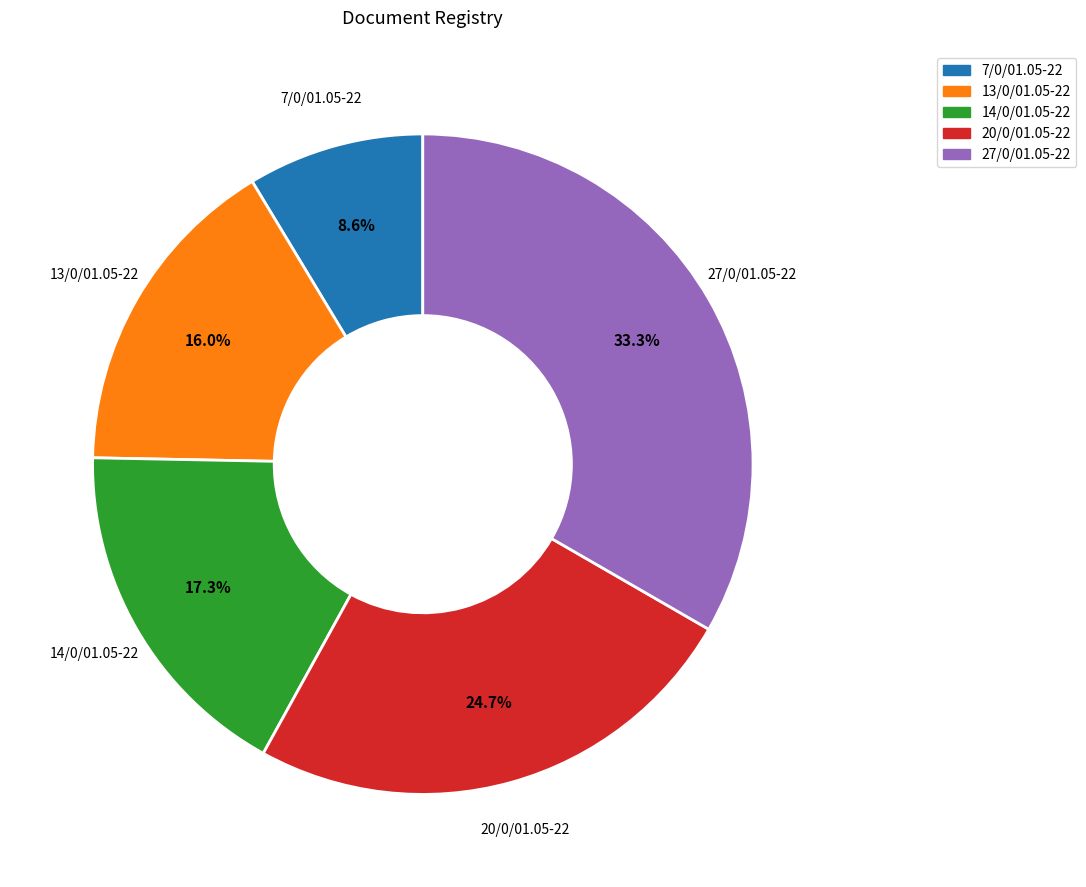

Rank the categories by value from highest to lowest.

27/0/01.05-22, 20/0/01.05-22, 14/0/01.05-22, 13/0/01.05-22, 7/0/01.05-22